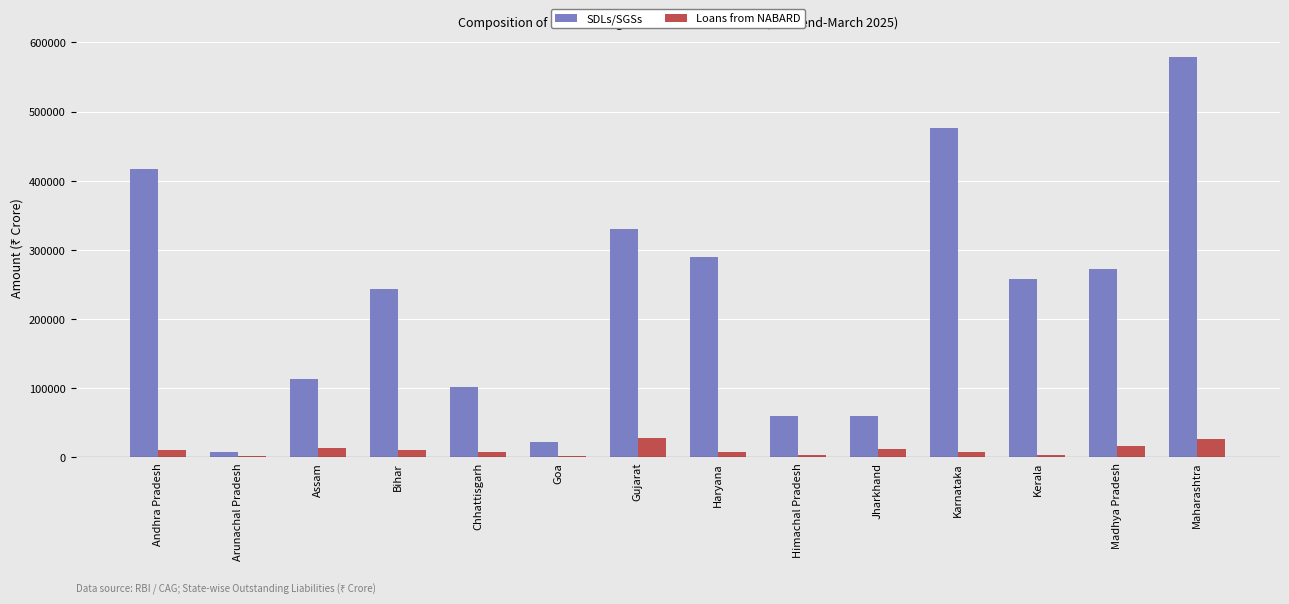

What is the value of the Loans from NABARD bar at the 10th from the left?

11118.6